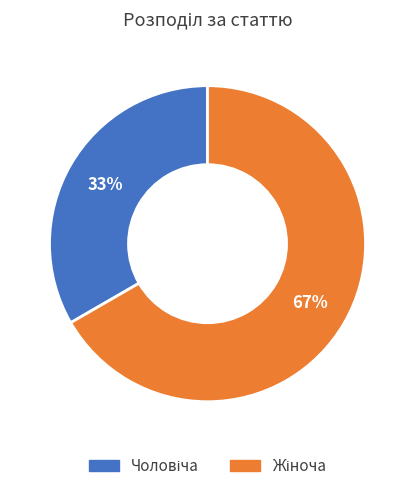

To the nearest percent, what is the average slice percentage?

50%